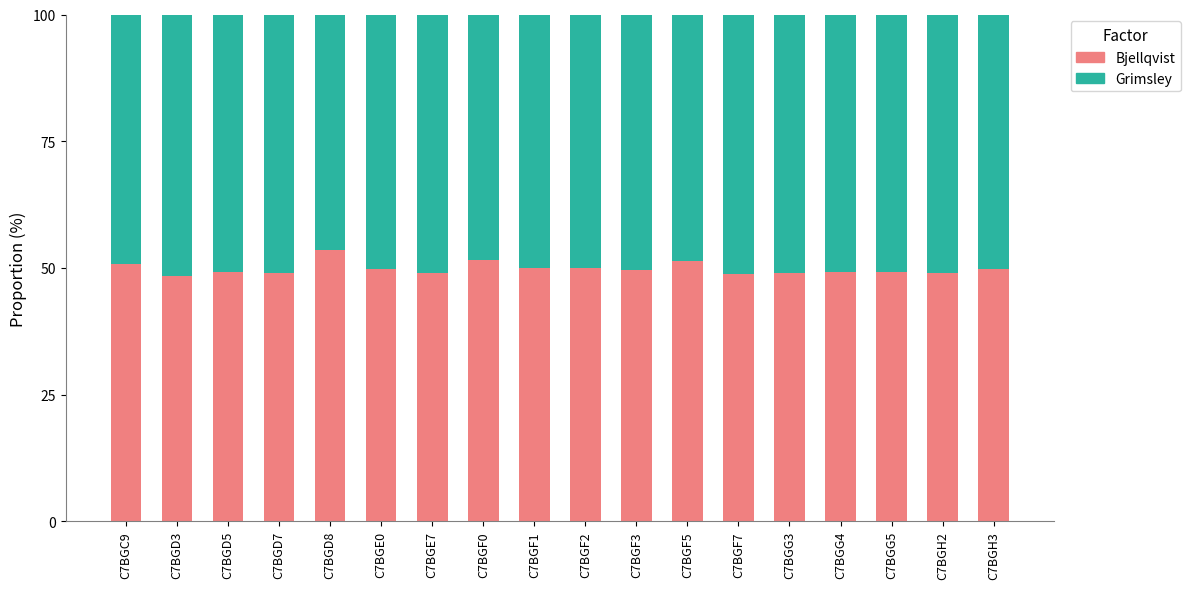

What is the total value across all series at C7BGF2?

100.0